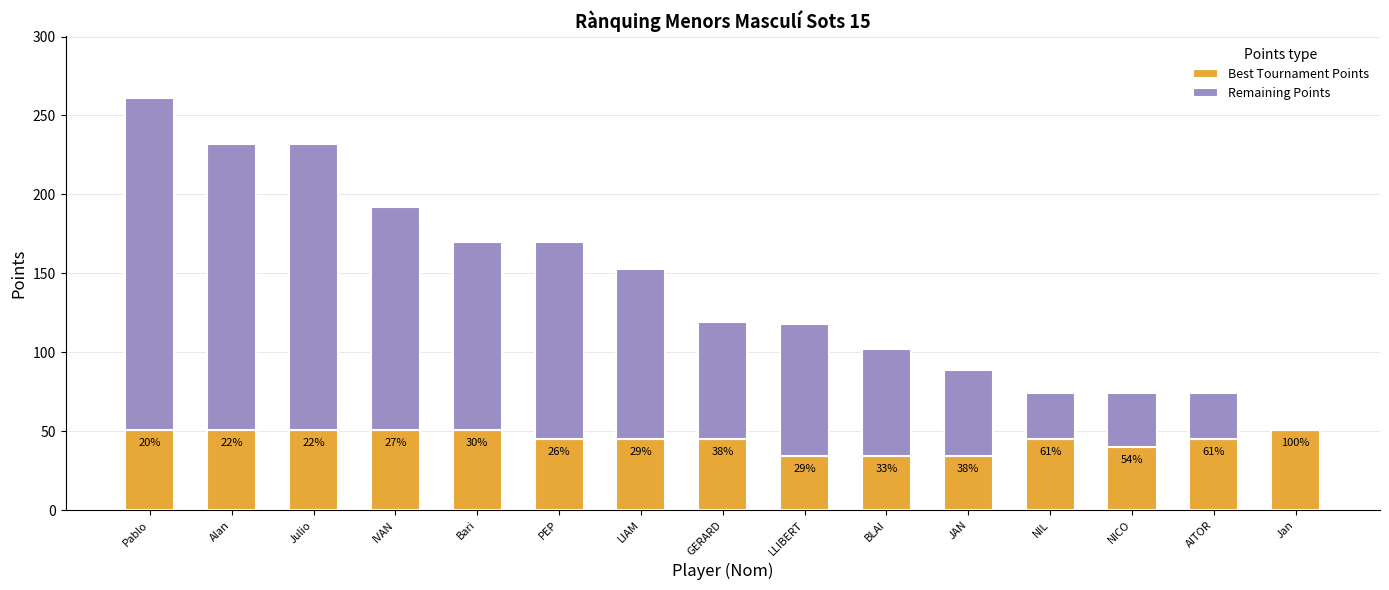

At which label does Remaining Points first exceed 84?

Pablo